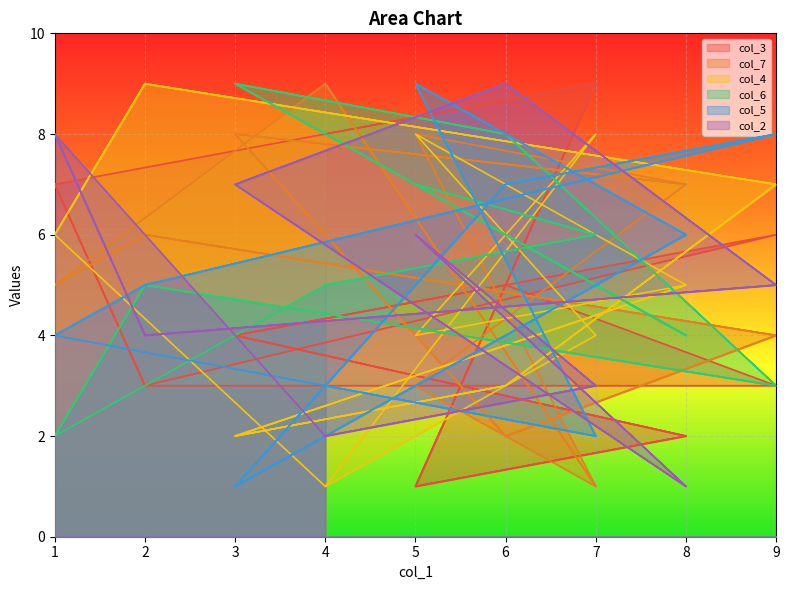

What is the value of the col_4 point at the 13th from the left?

5